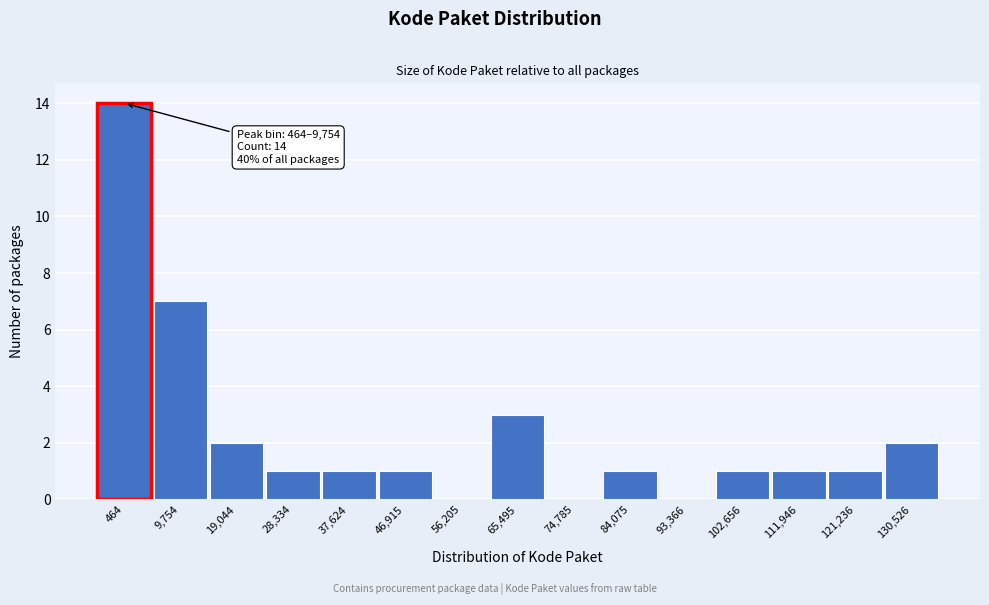

Reading left to right, what are all the values shown in this chart?

464=14	9,754=7	19,044=2	28,334=1	37,624=1	46,915=1	56,205=0	65,495=3	74,785=0	84,075=1	93,366=0	102,656=1	111,946=1	121,236=1	130,526=2